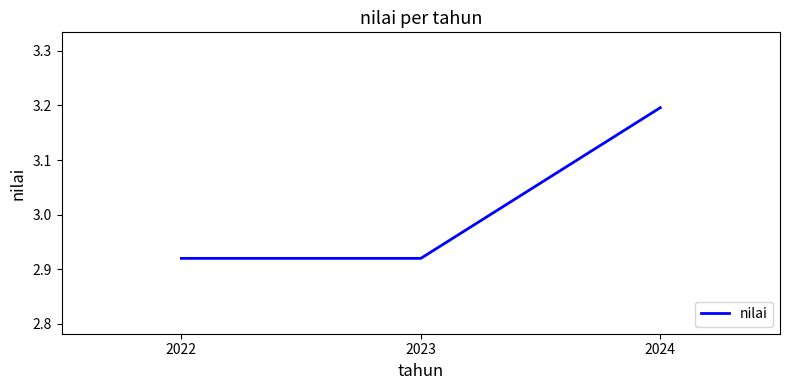

Read the value at 2024.

3.2